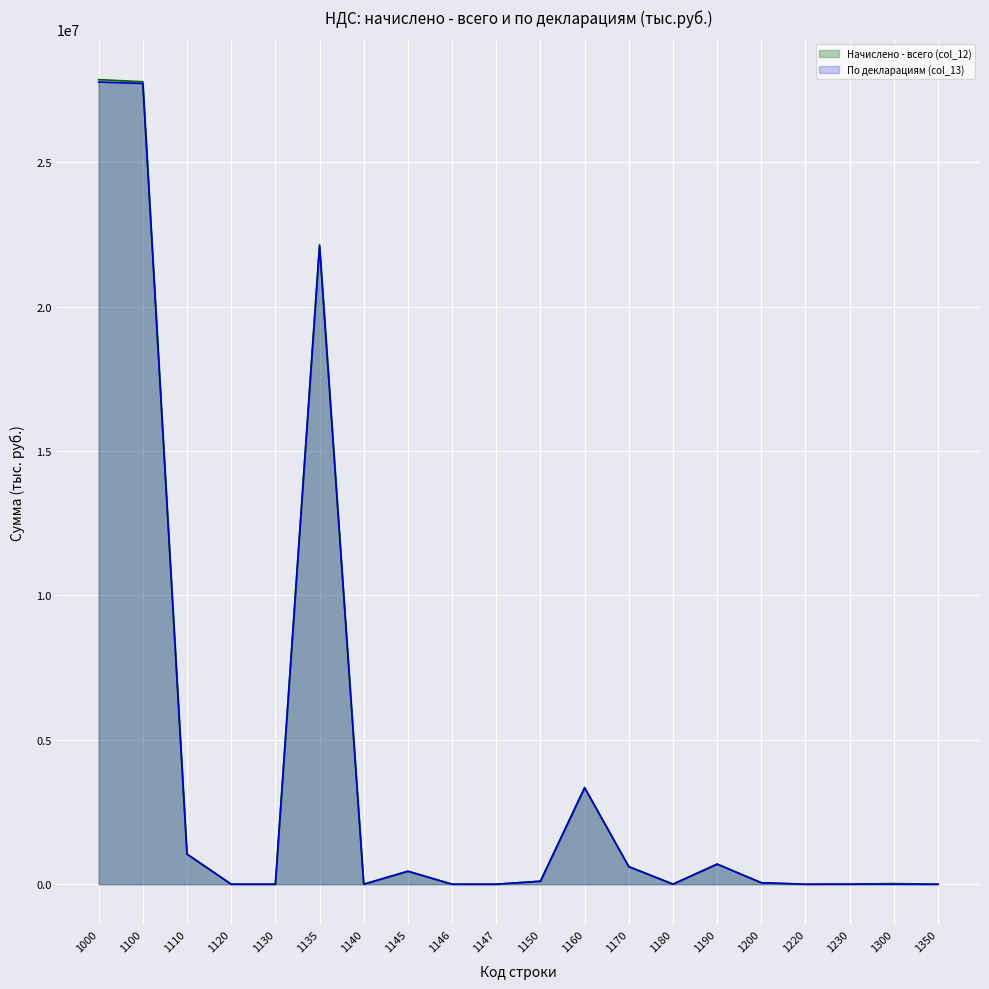

What is the total value across all series at 1190?

1395110